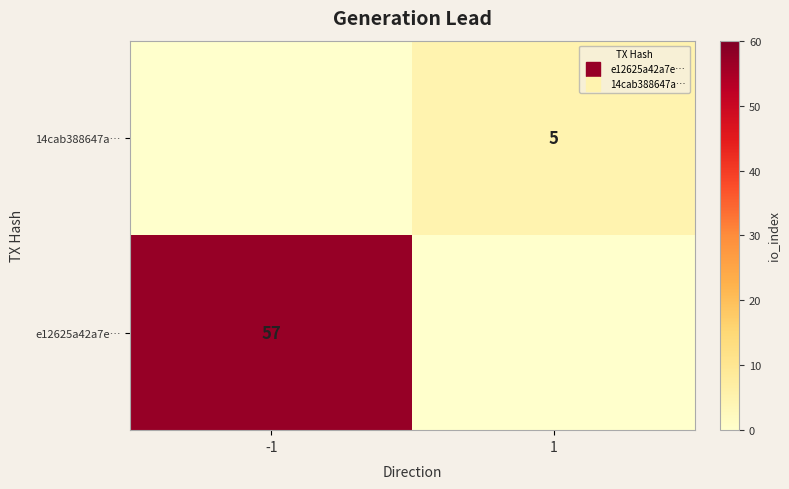

List the labels in order of 14cab388647a… value, smallest first.

-1, 1